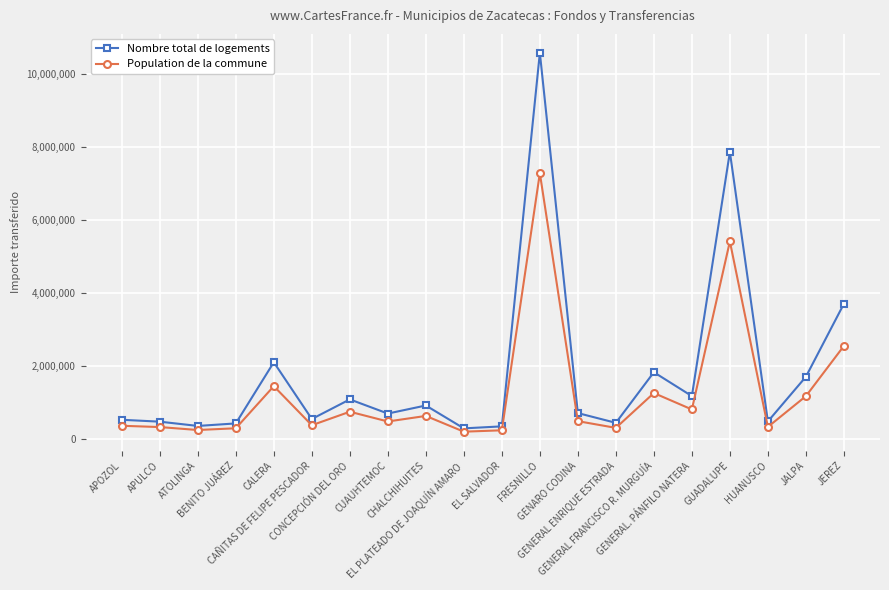

Which series has the widest spread of values?

Nombre total de logements